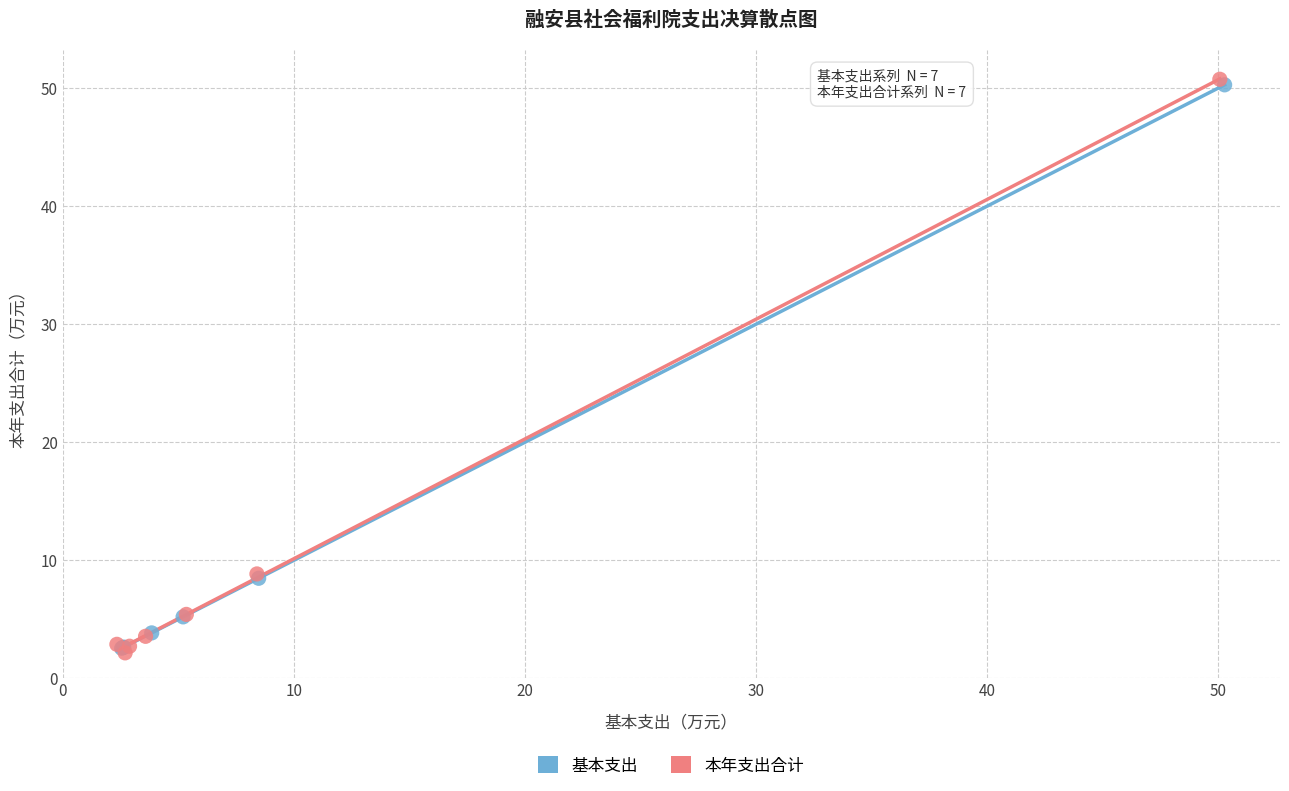

Which series has the widest spread of Y values?

本年支出合计